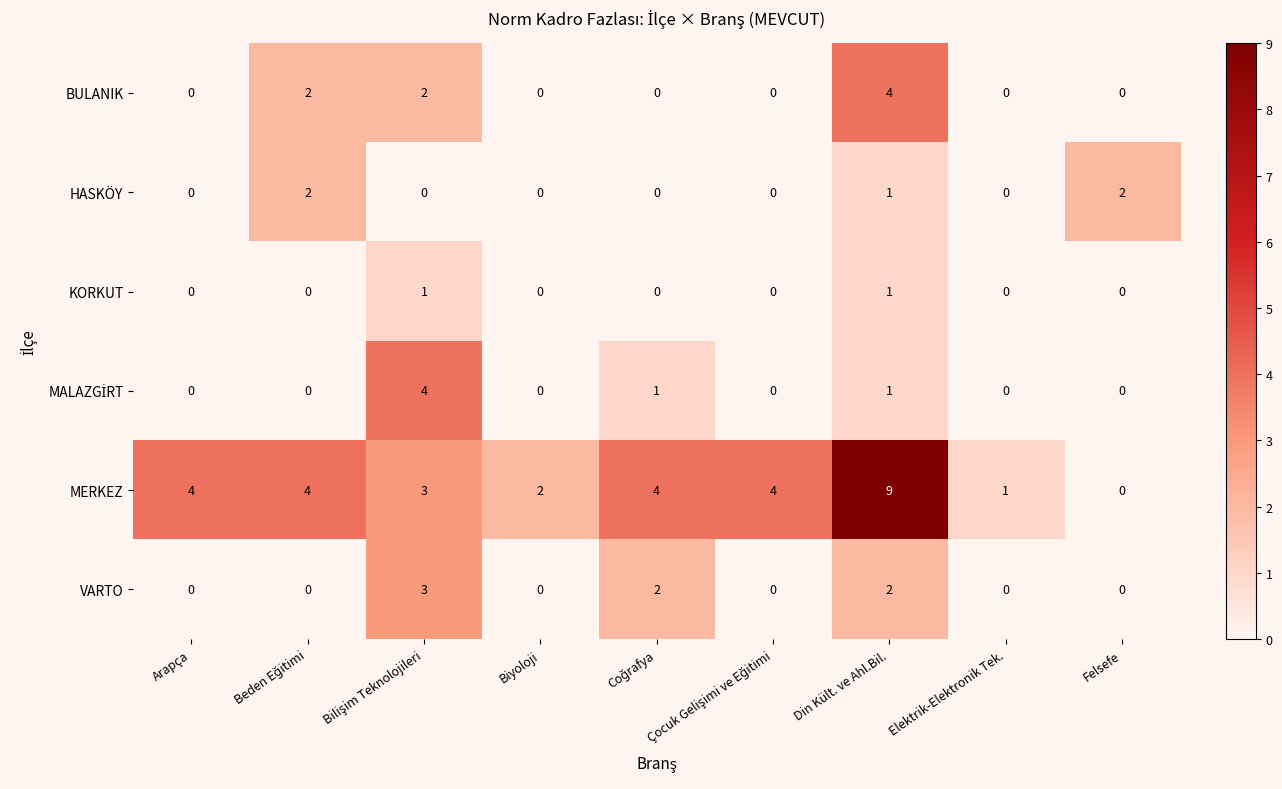

The BULANIK series shows 4 at Din Kült. ve Ahl.Bil.. True or false?

True